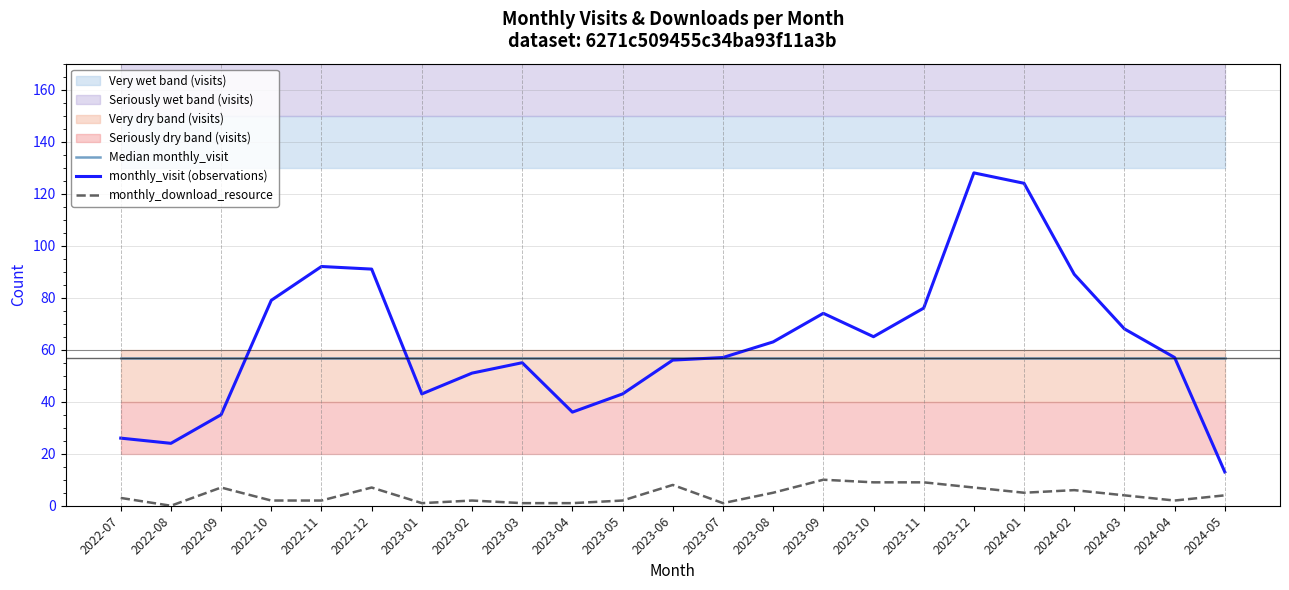

What is the label of the 12th point from the right?

2023-06